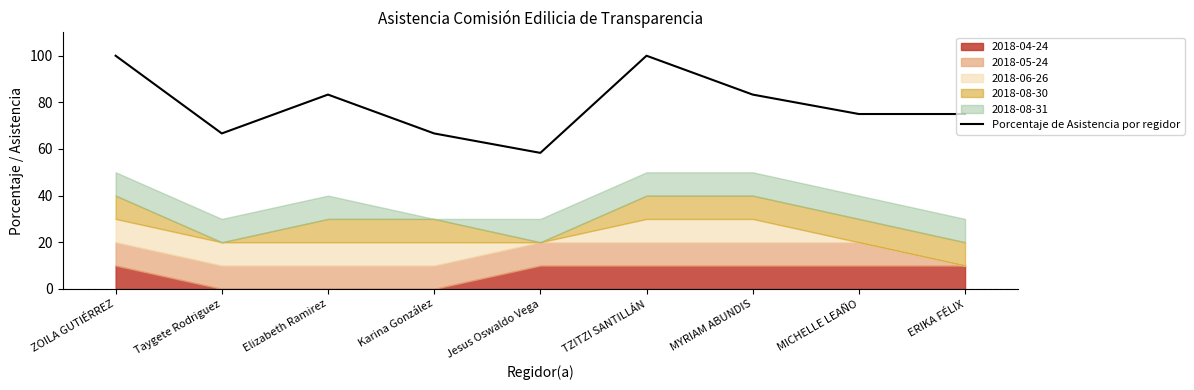

Is it true that the value at Karina González is 22.4?

False